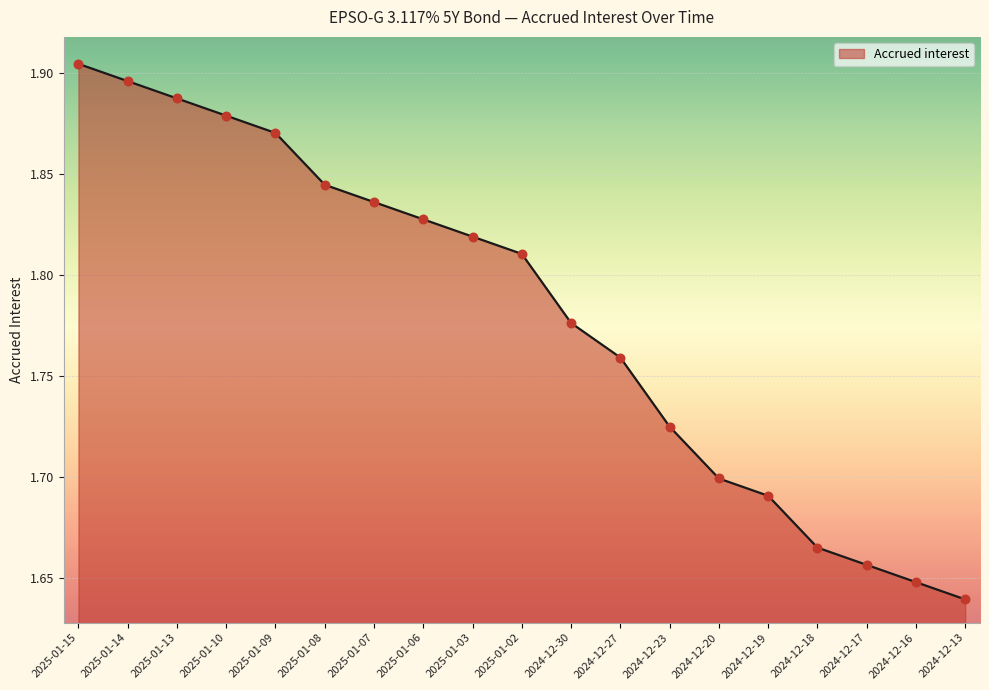

Between 2024-12-16 and 2024-12-30, which is larger?

2024-12-30